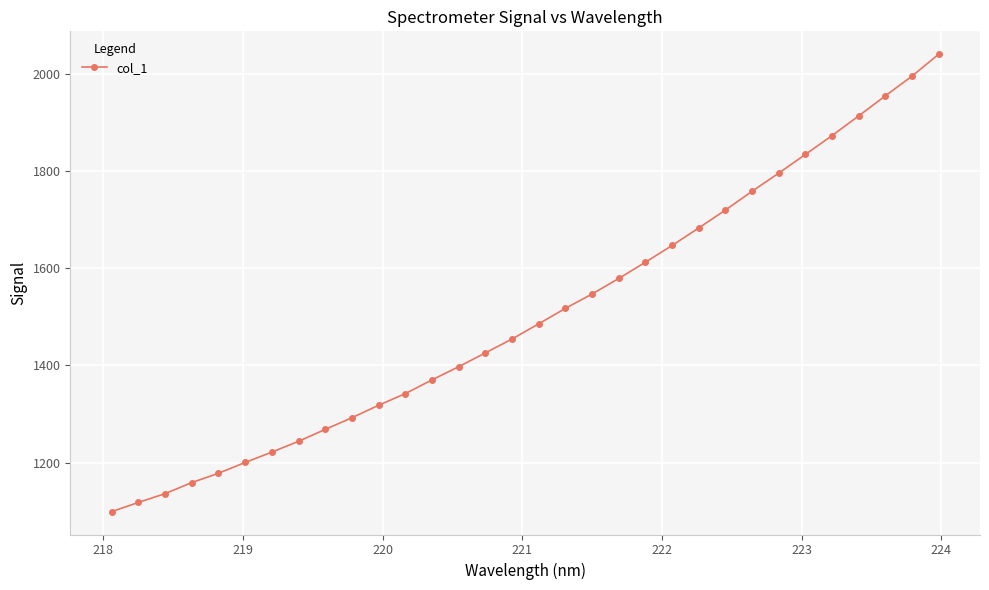

What is the minimum value shown in the chart?

1099.3